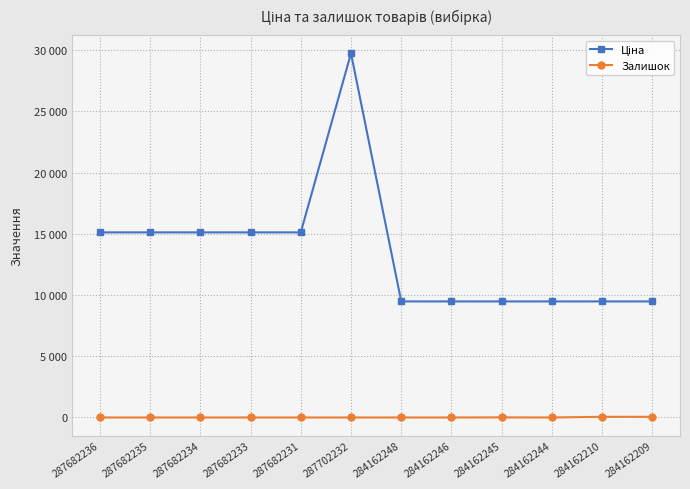

Does the chart have visible grid lines?

Yes